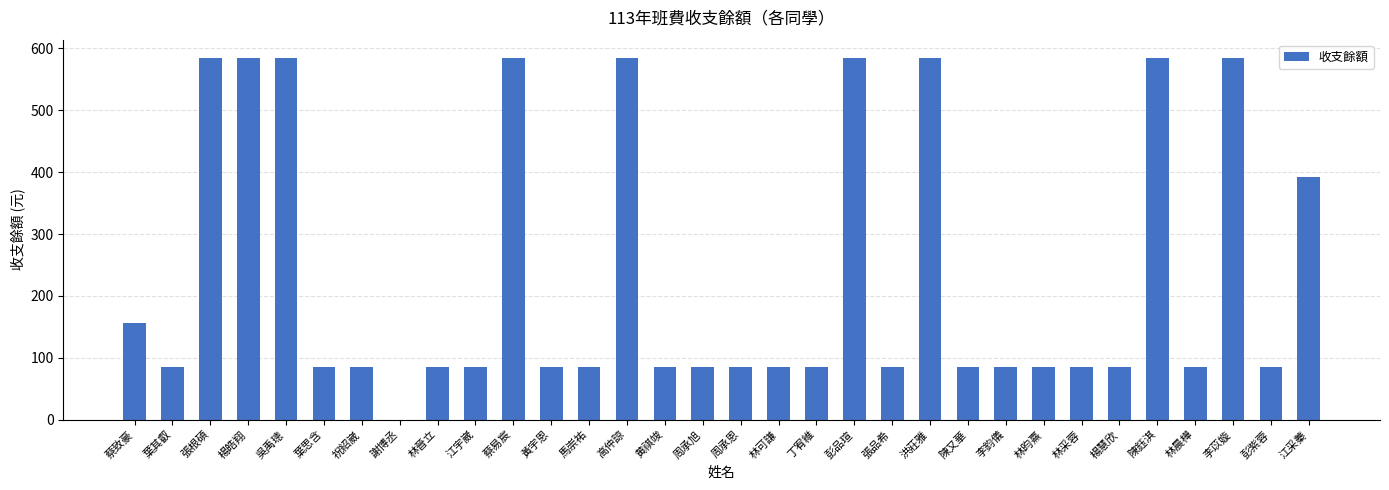

How many values are above zero?

31